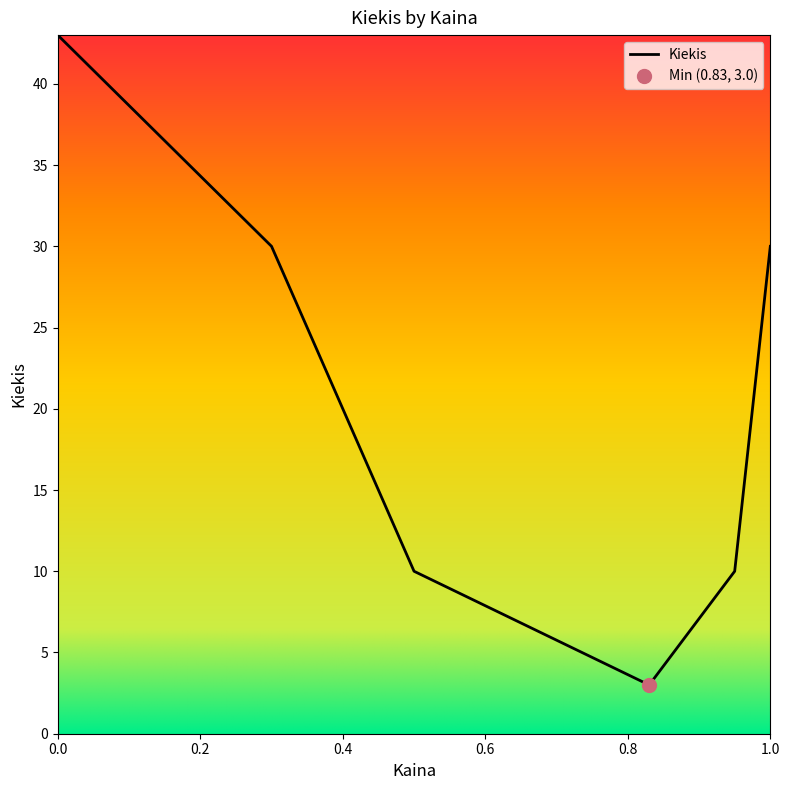

True or false: there are more than 0 points higher than both neighbors.

False